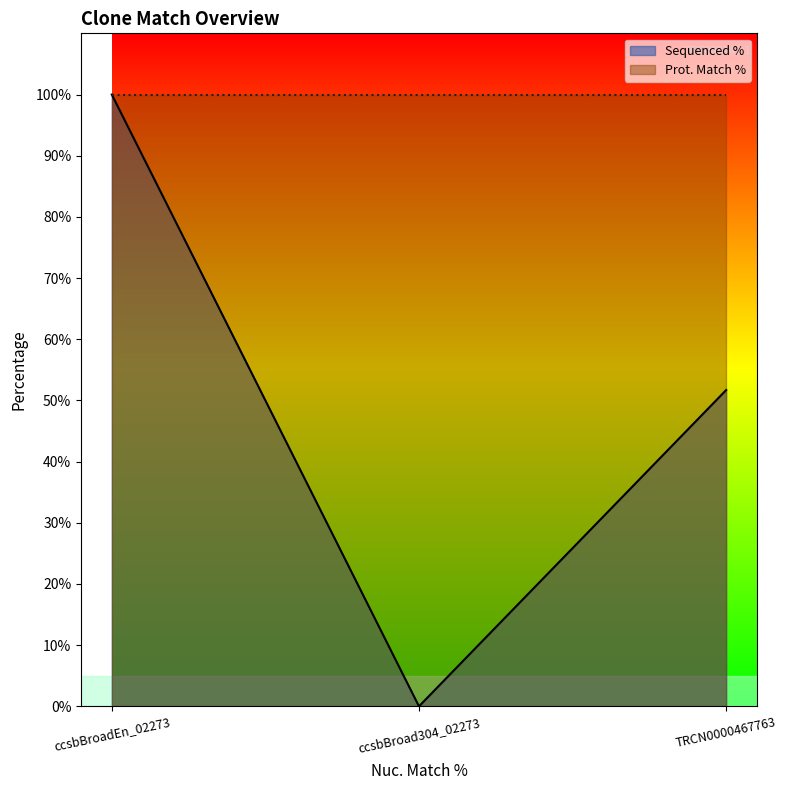

Where is the data nearest to the value 50?

TRCN0000467763